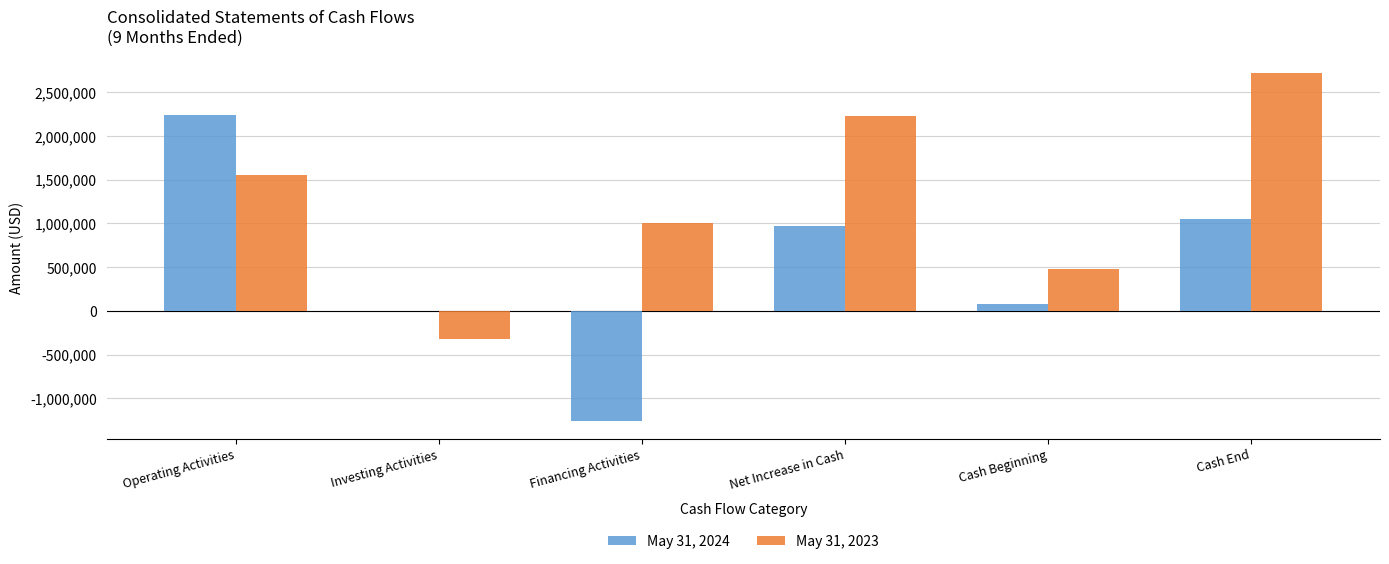

Is the value of May 31, 2023 at Operating Activities greater than the value of May 31, 2024 at Cash Beginning?

Yes